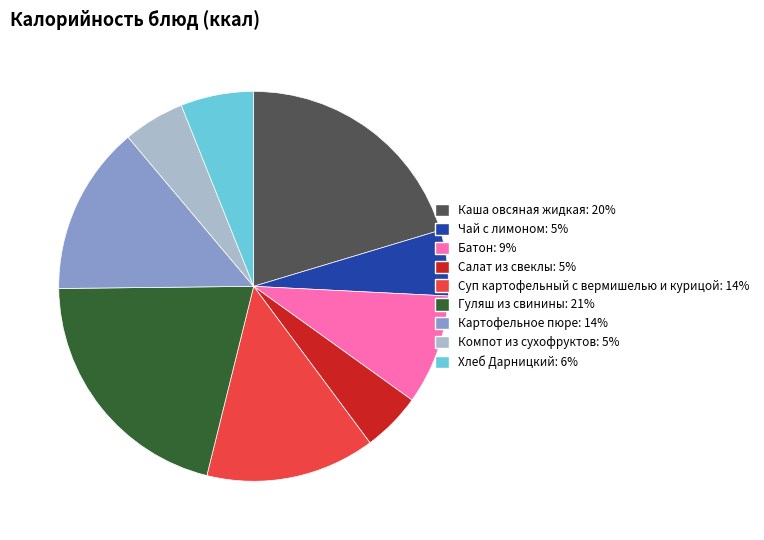

Which has a higher value, Салат из свеклы or Каша овсяная жидкая?

Каша овсяная жидкая